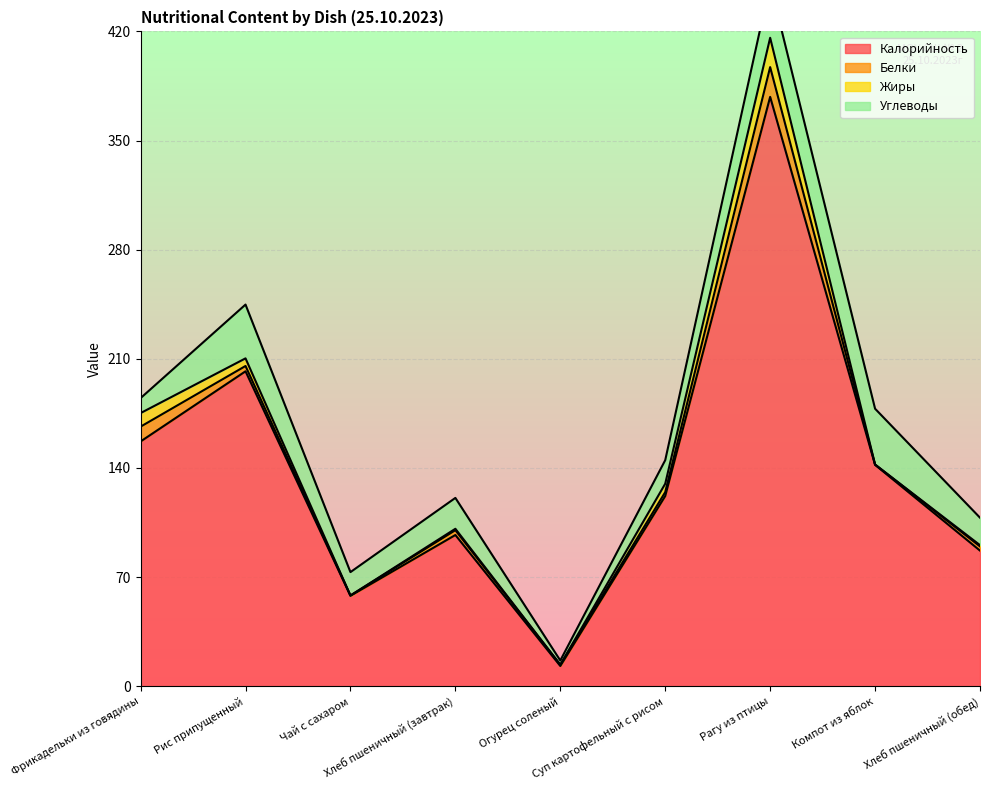

True or false: Калорийность and Жиры cross at least once.

False